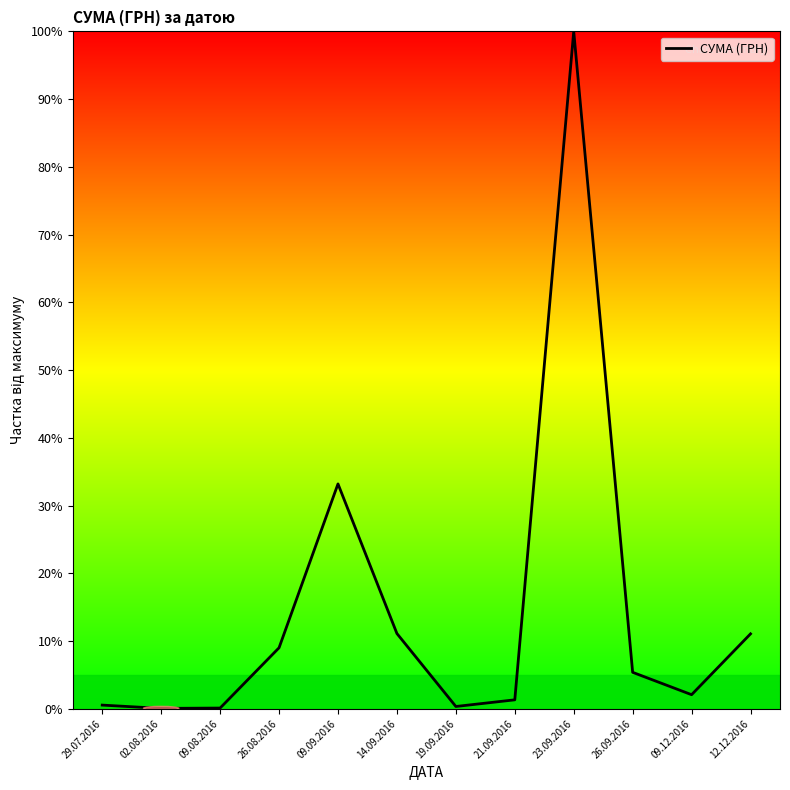

What is the greatest value displayed?

100.0